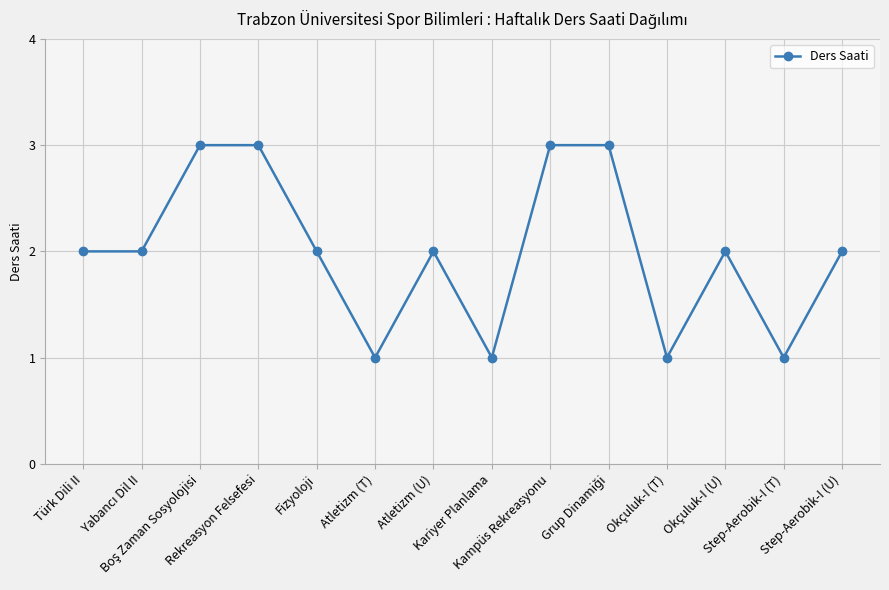

Approximately how many times larger is the value at Rekreasyon Felsefesi compared to Step-Aerobik-I (U)?

1.5